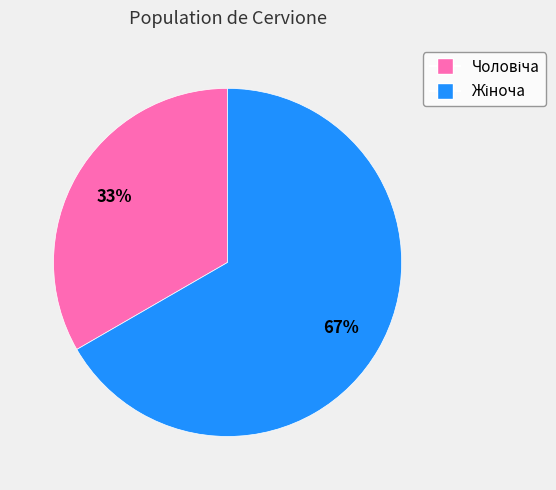

Is there any slice that represents more than half of the pie?

Yes